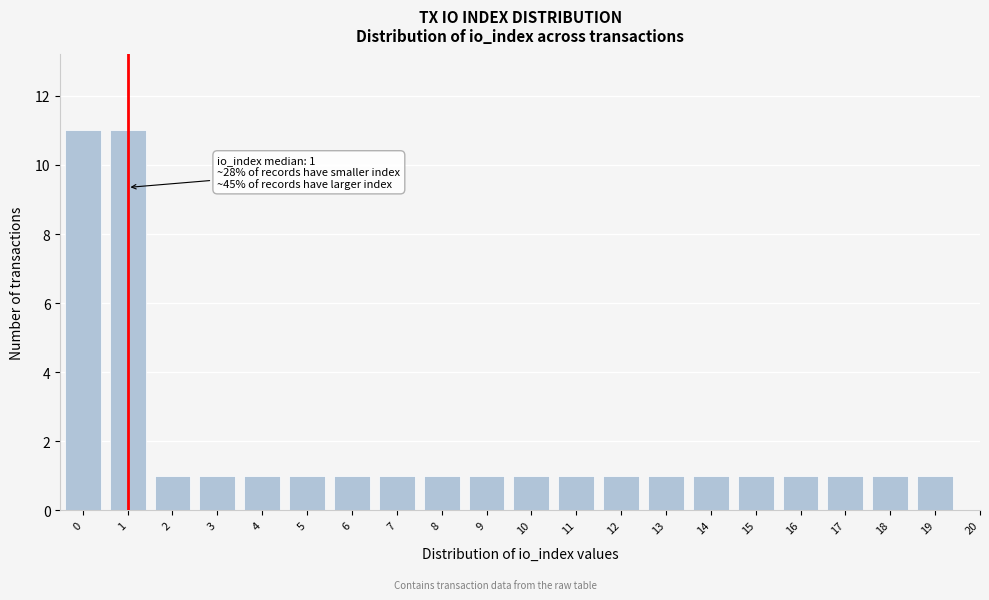

Reading left to right, extract all data points from this chart.

0=11	1=11	2=1	3=1	4=1	5=1	6=1	7=1	8=1	9=1	10=1	11=1	12=1	13=1	14=1	15=1	16=1	17=1	18=1	19=1	20=0